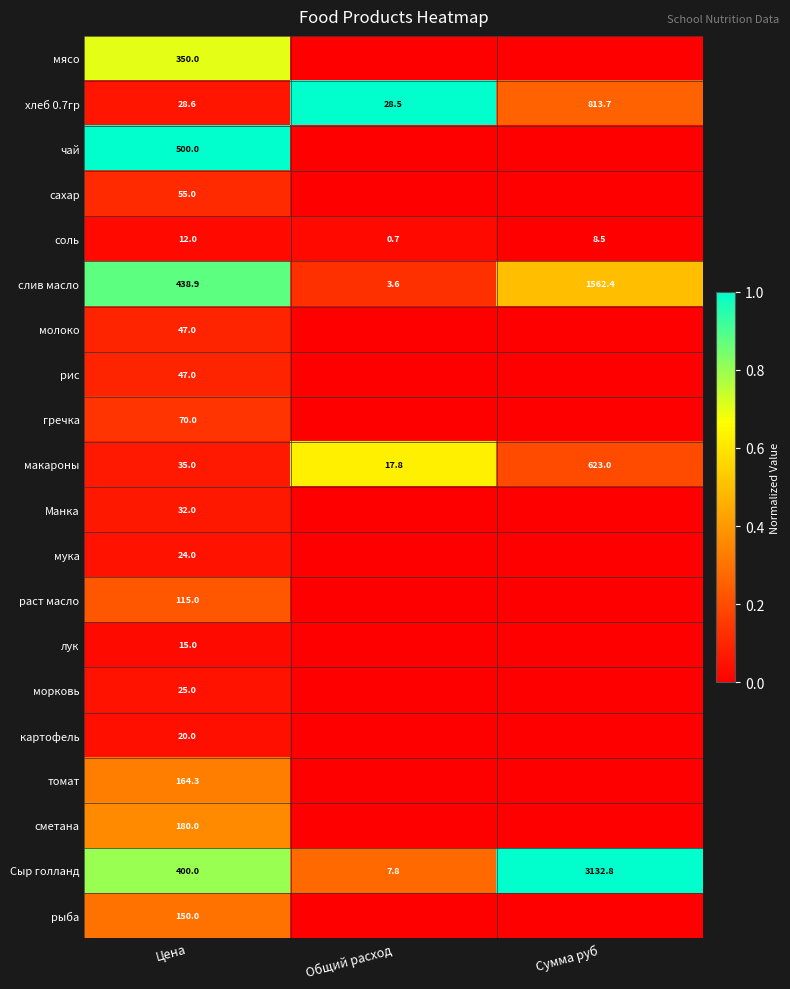

What is the average value of the макароны series?

225.3